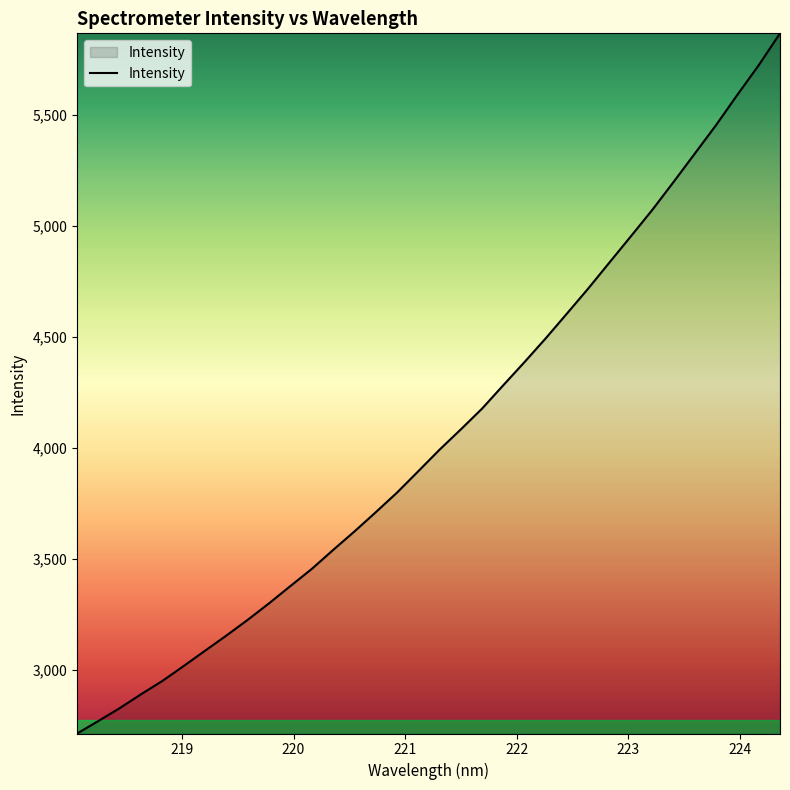

What is the greatest value displayed?

5865.8